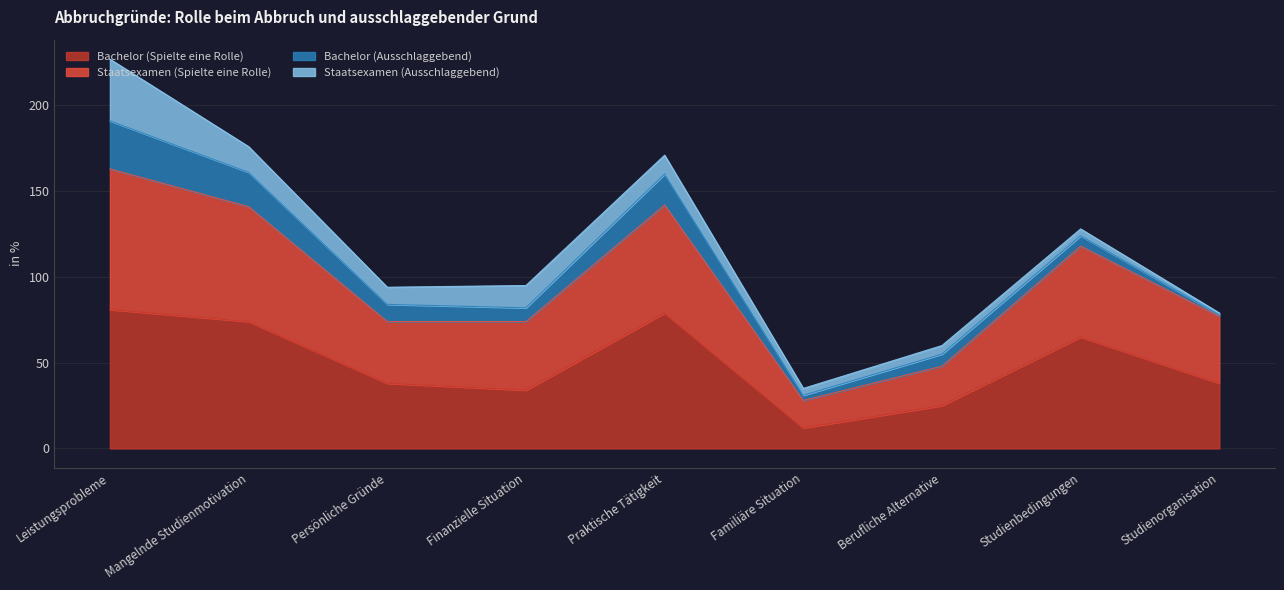

Is it true that Bachelor (Spielte eine Rolle) equals 28 at Praktische Tätigkeit?

False